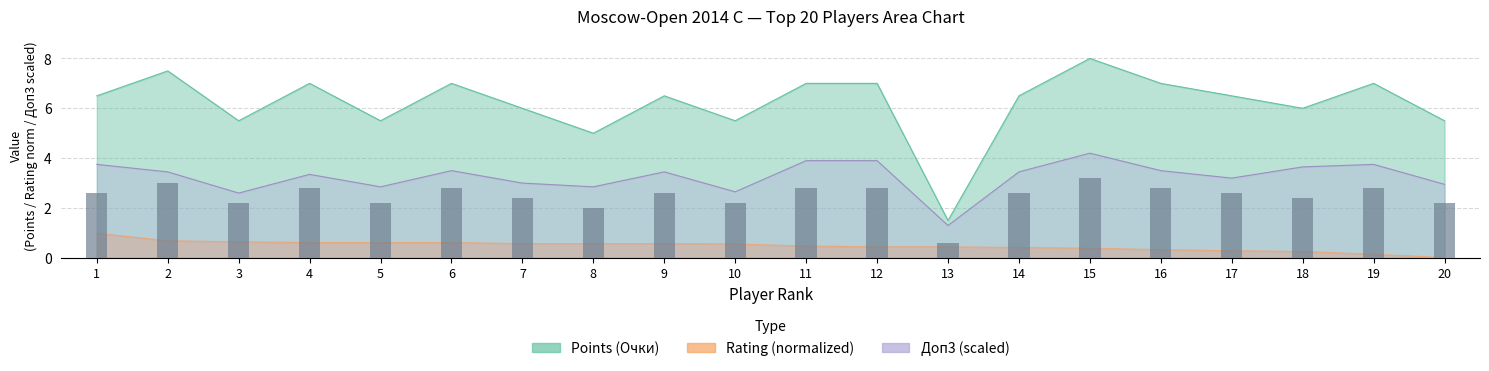

What is the difference between the maximum and minimum values in the Доп3 series?

2.9